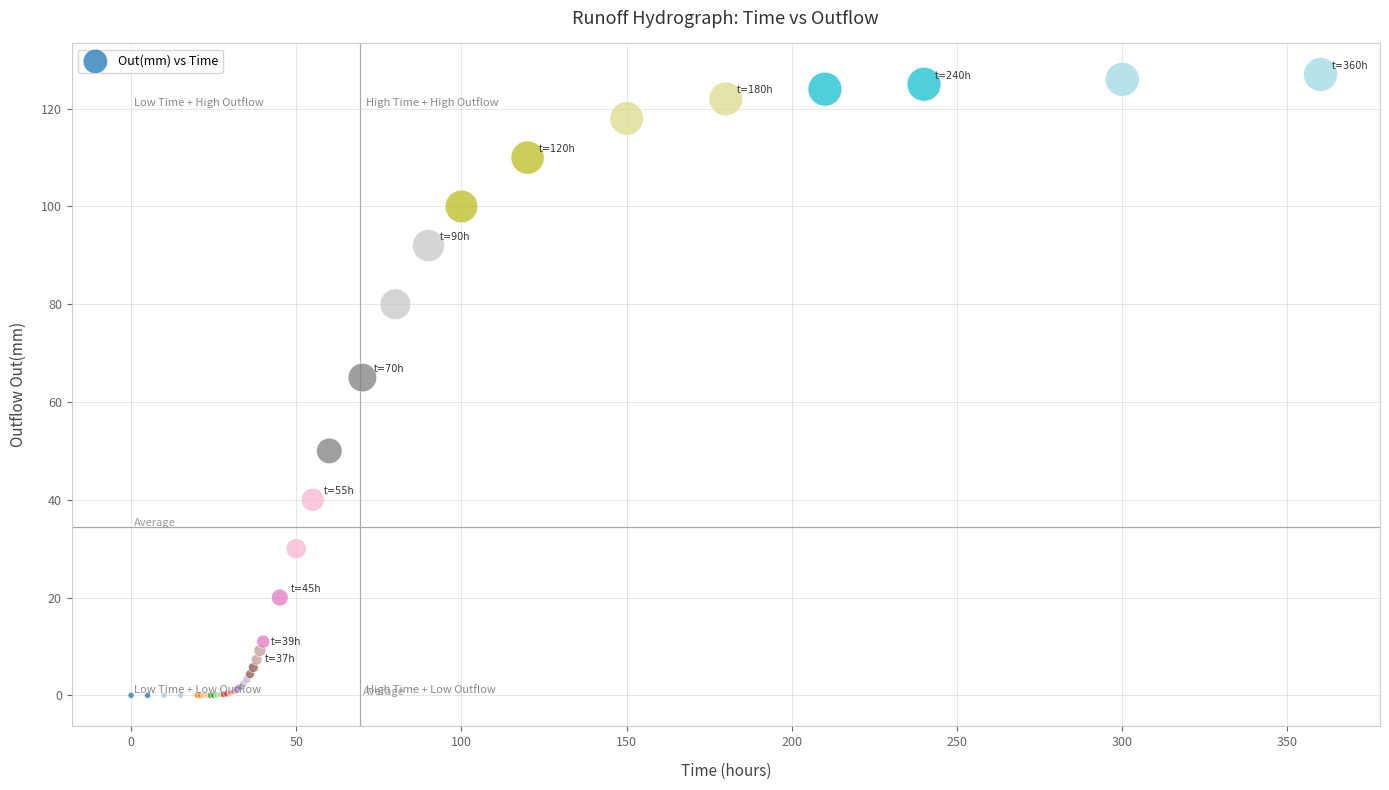

What Y value in the scatter plot is closest to 63?

65.0